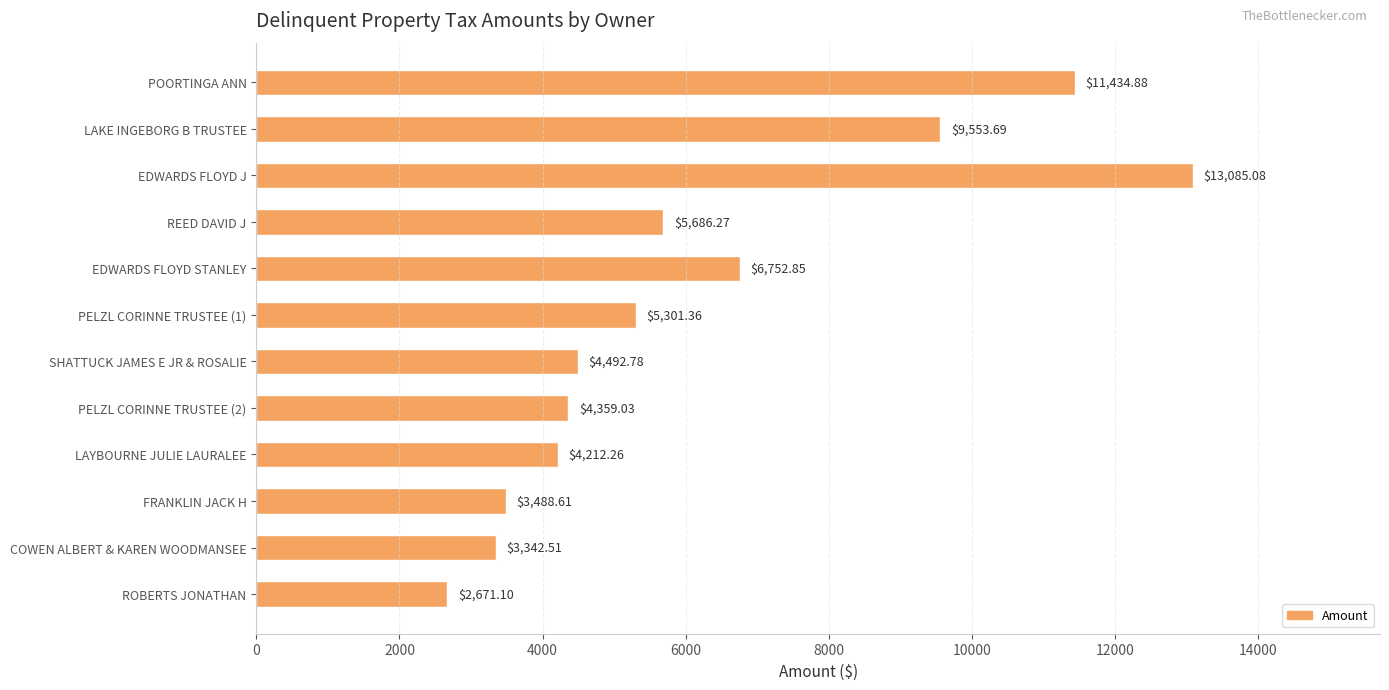

At which category does the chart reach its peak across all series?

EDWARDS FLOYD J